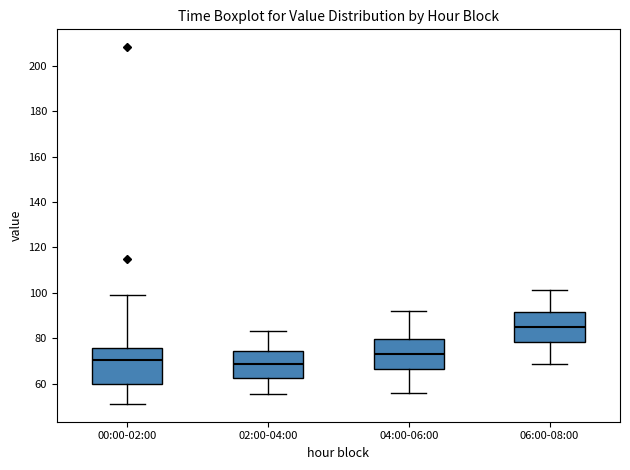

Which box's median line is the highest?

06:00-08:00